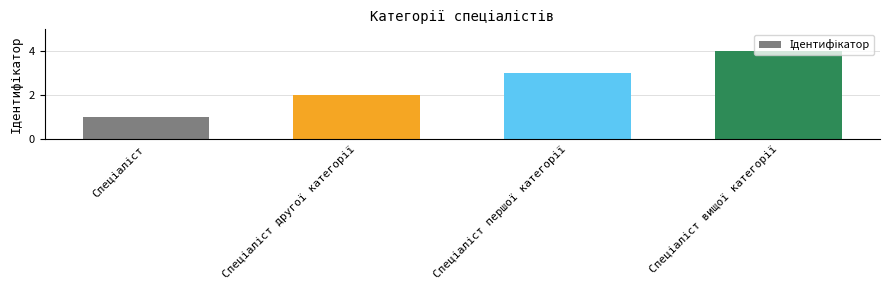

Count the values in the range 2 to 4.

3